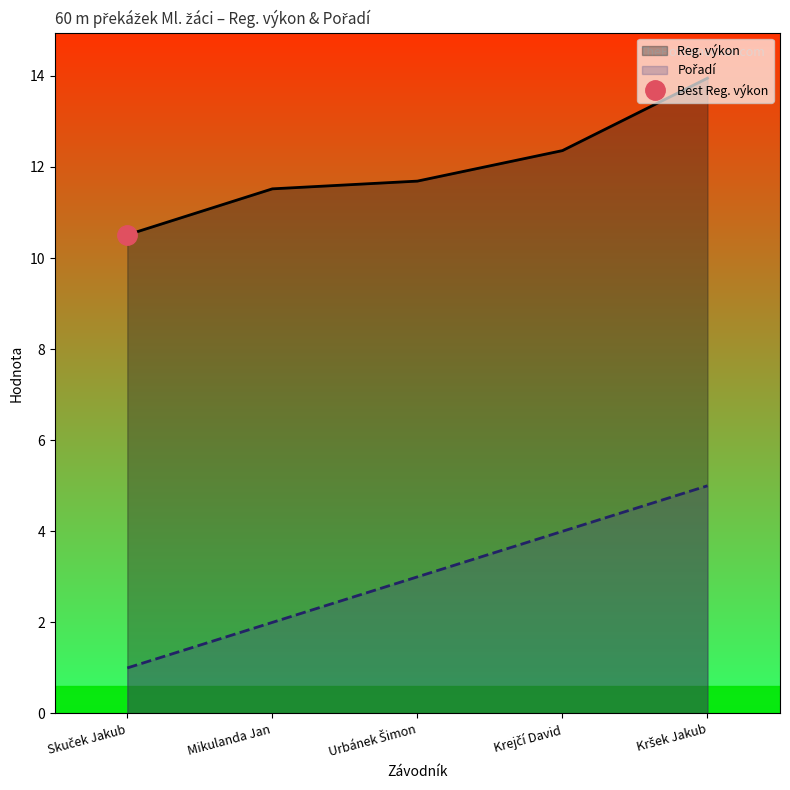

Reading left to right, list all the values displayed in this chart.

Reg. výkon: Skuček Jakub=10.5	Mikulanda Jan=11.5	Urbánek Šimon=11.7	Krejčí David=12.4	Kršek Jakub=13.9
Pořadí: Skuček Jakub=1.0	Mikulanda Jan=2.0	Urbánek Šimon=3.0	Krejčí David=4.0	Kršek Jakub=5.0